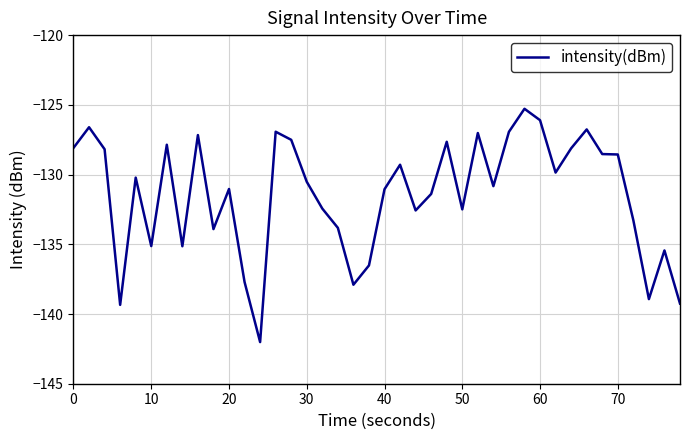

What is the smallest value displayed?

-142.0